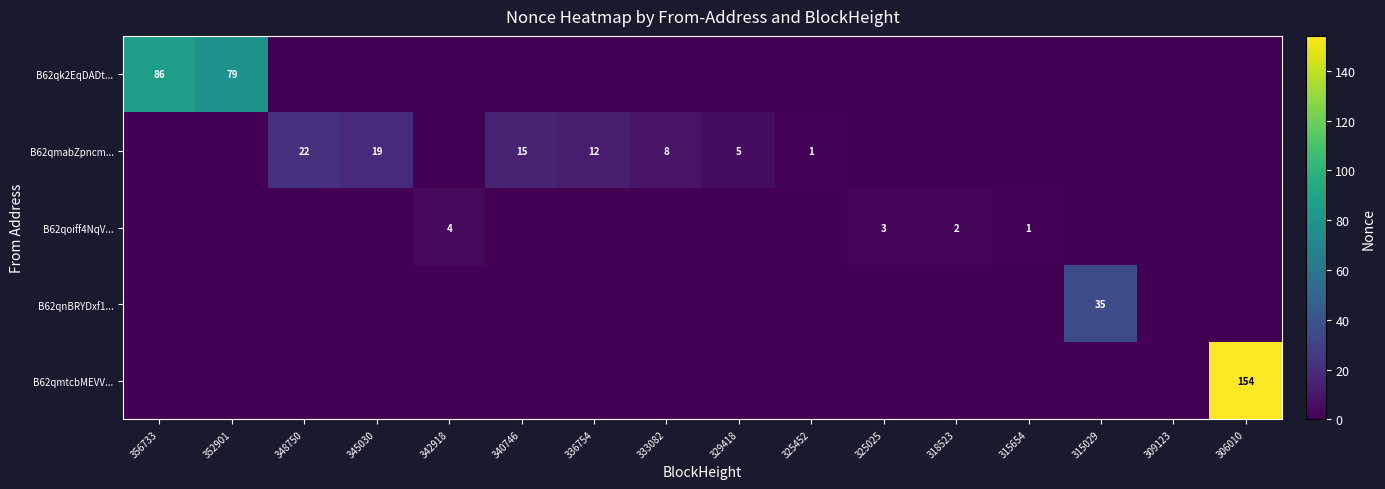

The B62qk2EqDADt... series shows -42 at 315654. True or false?

False